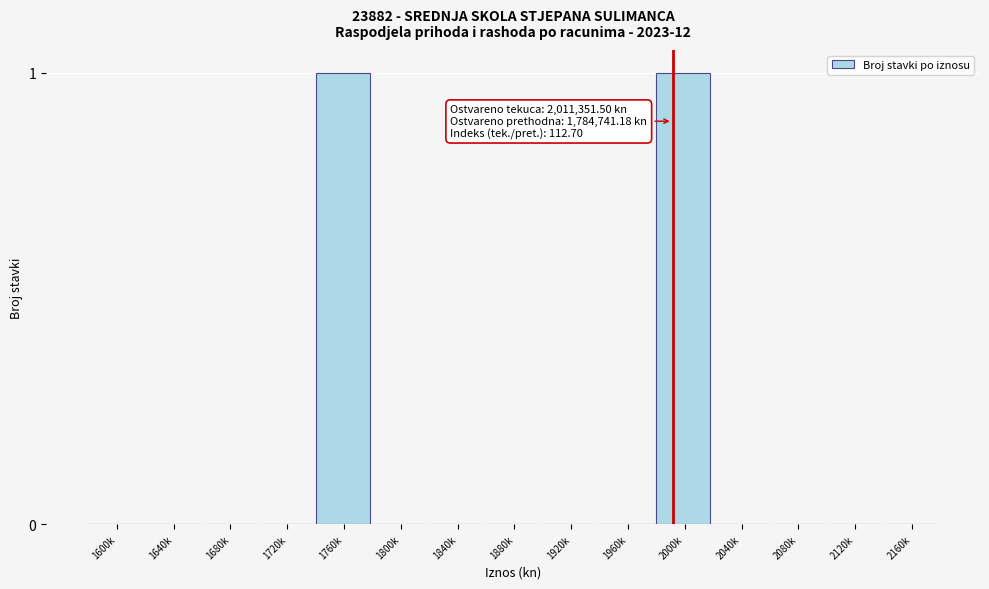

Reading left to right, transcribe all the data shown in this chart.

1600k=0	1640k=0	1680k=0	1720k=0	1760k=1	1800k=0	1840k=0	1880k=0	1920k=0	1960k=0	2000k=1	2040k=0	2080k=0	2120k=0	2160k=0